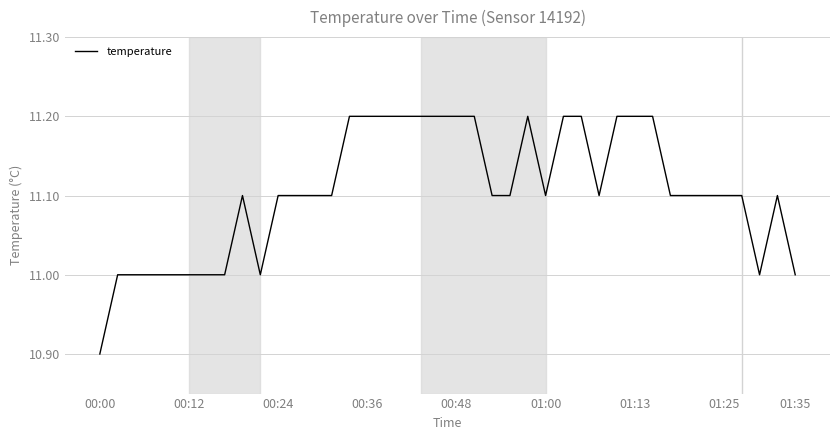

What is the greatest value displayed?

11.2